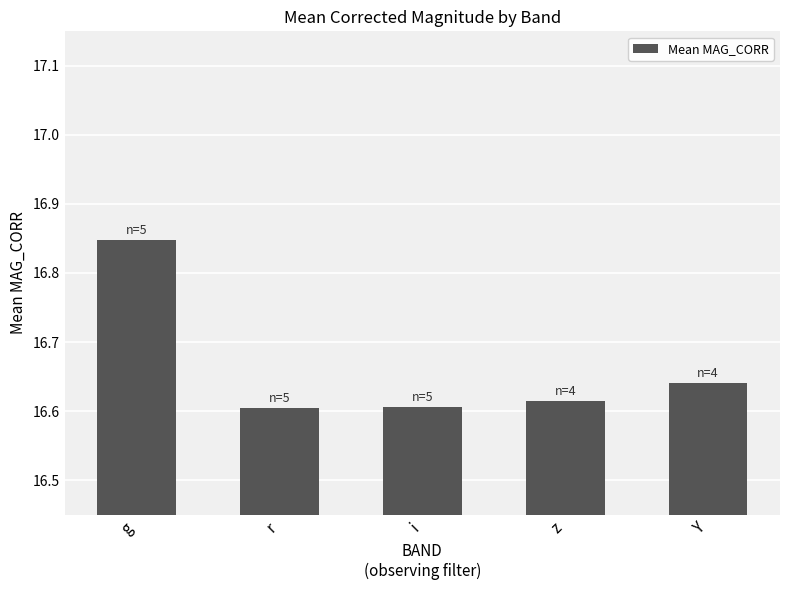

Which label corresponds to the largest value in the chart?

g